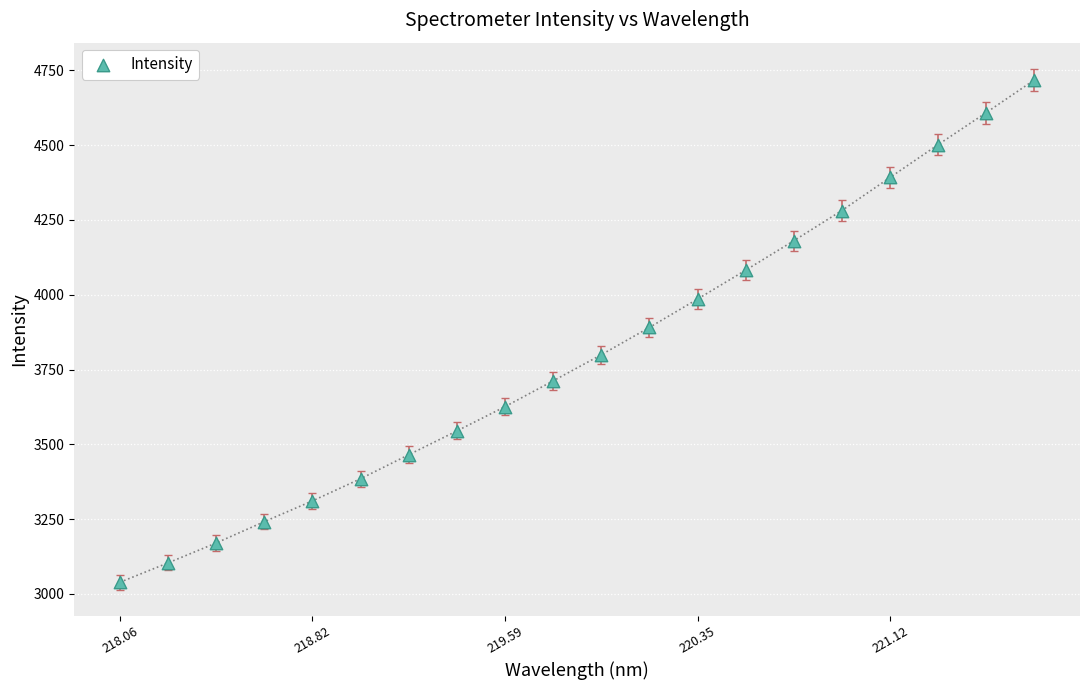

What is the range of Y values (max minus min)?

1678.6